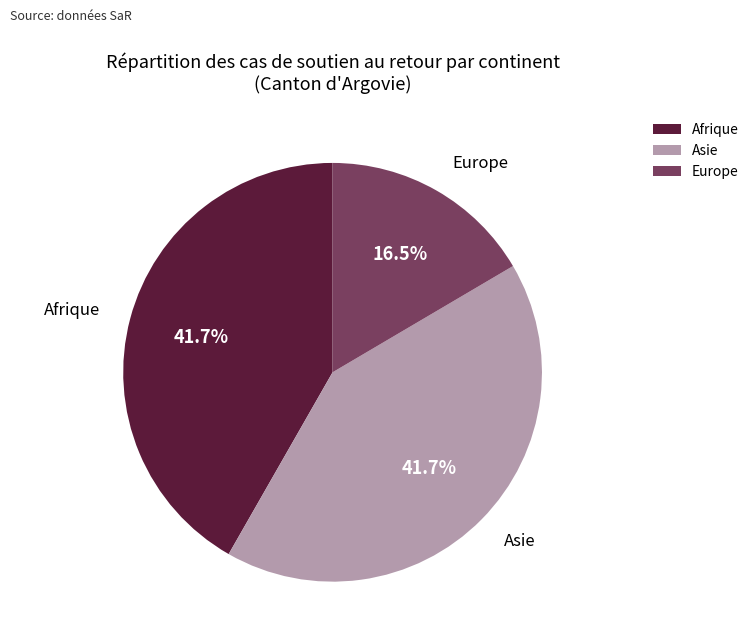

Combined, what portion of the pie is Asie and Afrique?

83.5%